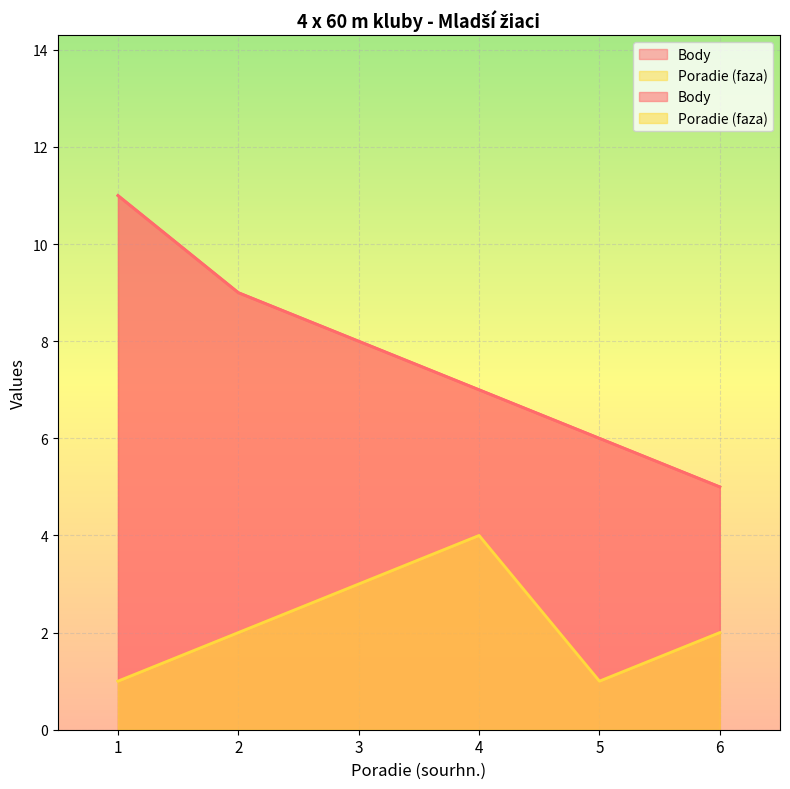

Which category has the highest value in the Poradie (faza) series?

4